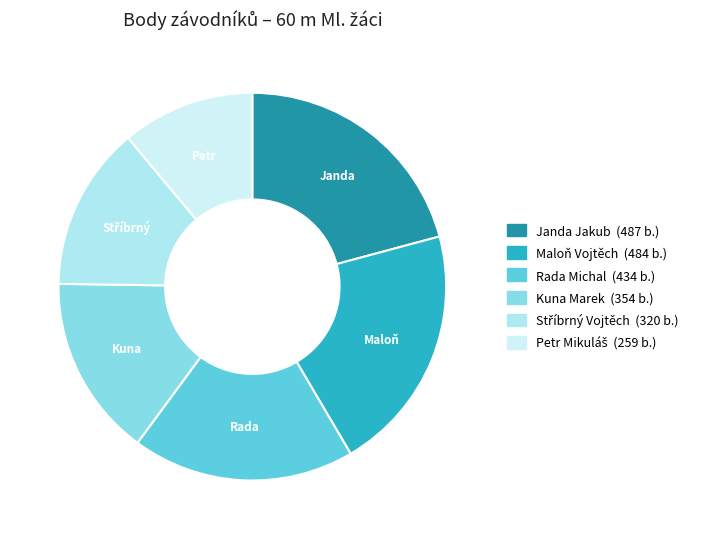

Does any single category account for the majority?

No